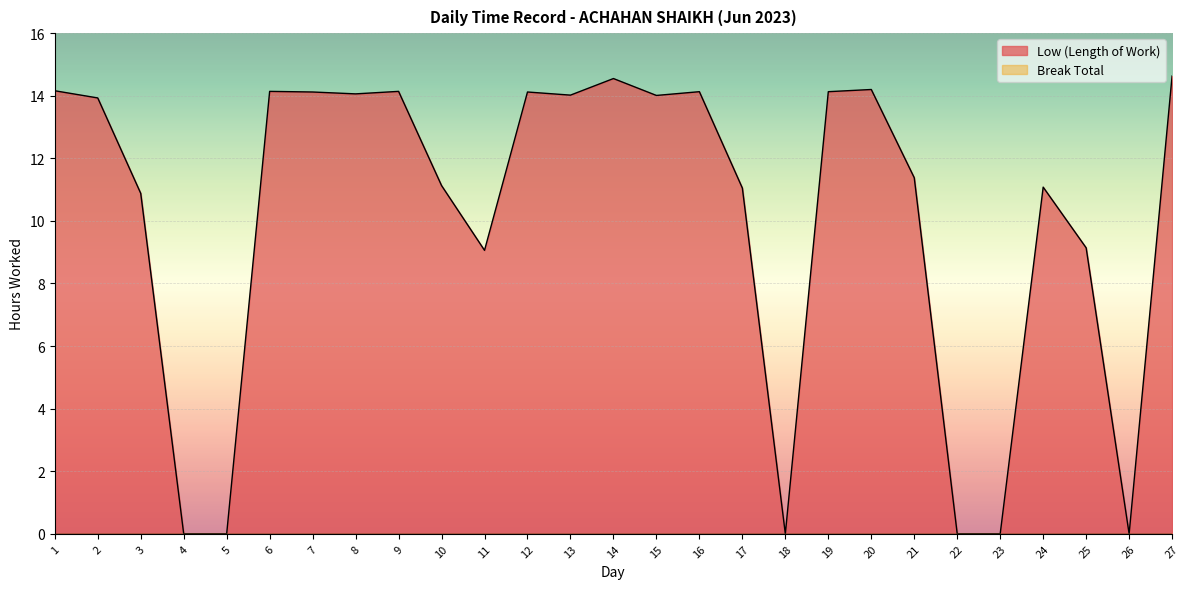

What is the difference between the maximum and minimum values?

14.6